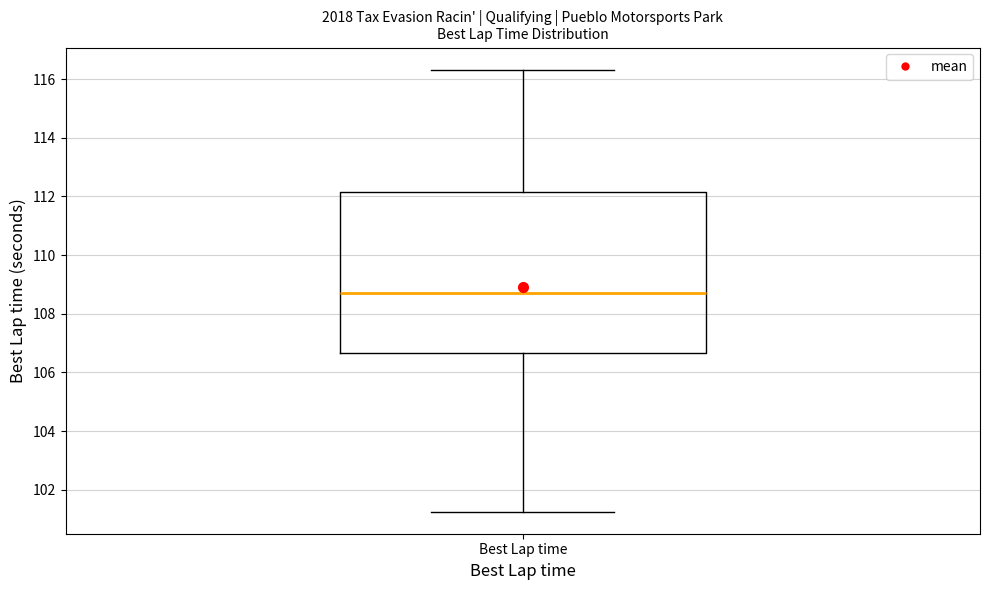

Read this box plot against the y-axis: the position of the median line, the range covered by the box, and the ends of both whiskers. The values are not printed on the chart, so give them approximately, as read against the axis.

median 108.8, box 106.6 to 112.2, whiskers 101.2 to 116.4